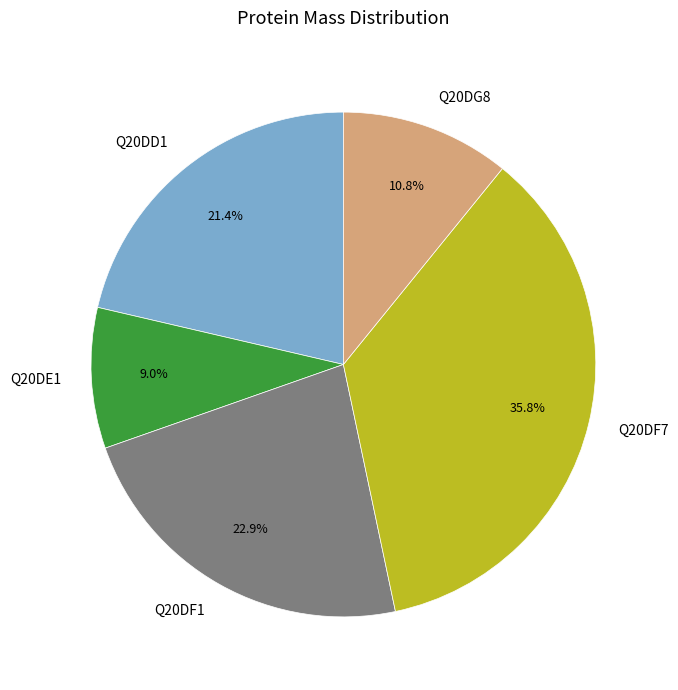

How many segments does this pie chart have?

5